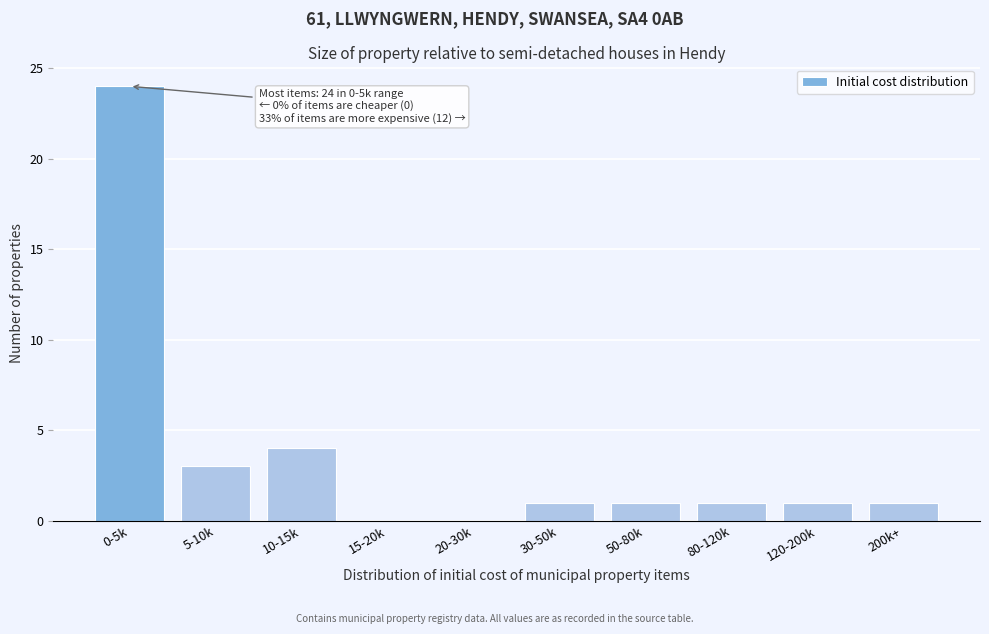

Reading left to right, extract all data points from this chart.

0-5k=24	5-10k=3	10-15k=4	15-20k=0	20-30k=0	30-50k=1	50-80k=1	80-120k=1	120-200k=1	200k+=1